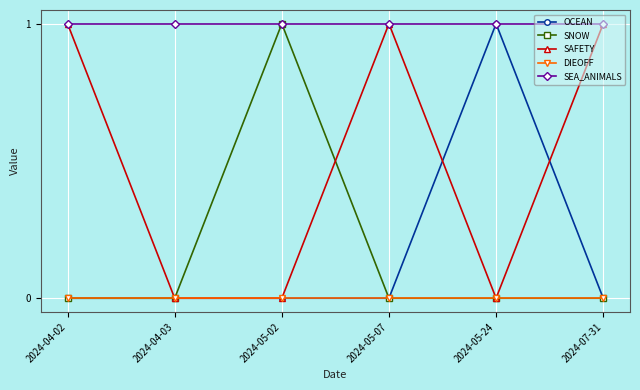

What is the label of the 3rd point from the left?

2024-05-02